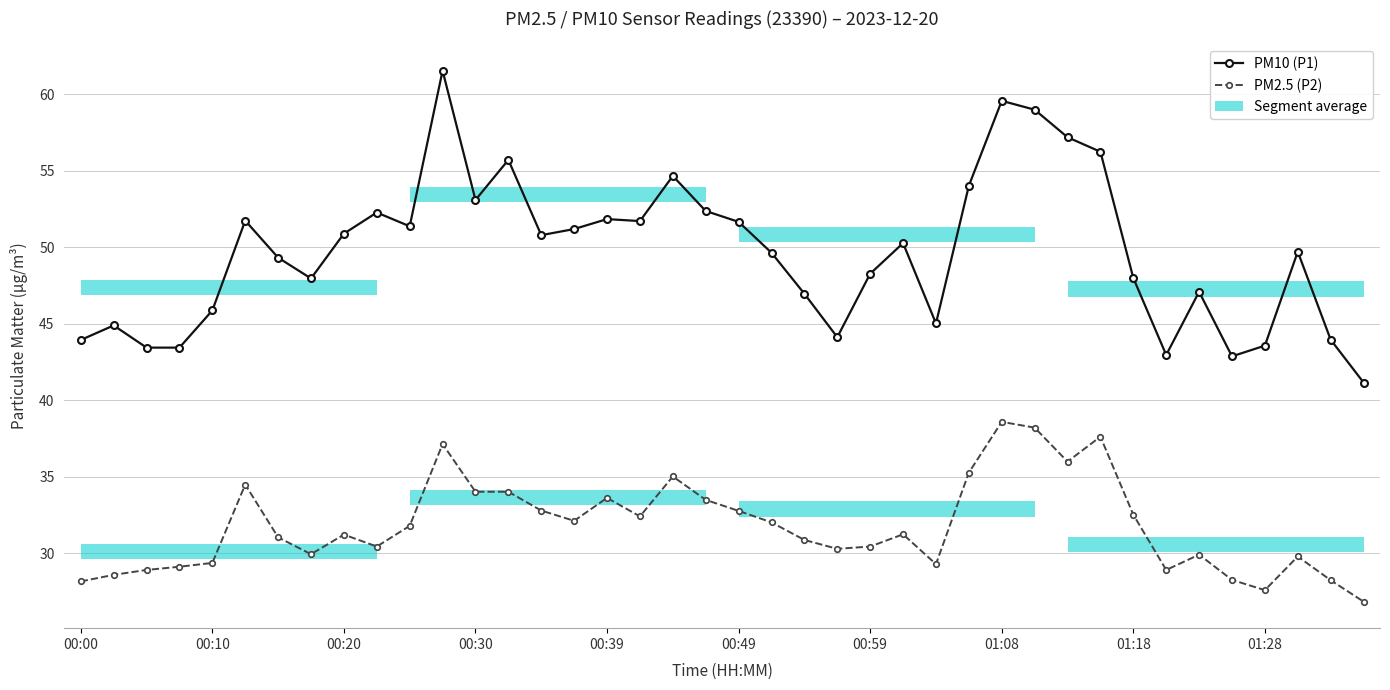

True or false: PM2.5 (P2) and PM10 (P1) cross at least once.

False